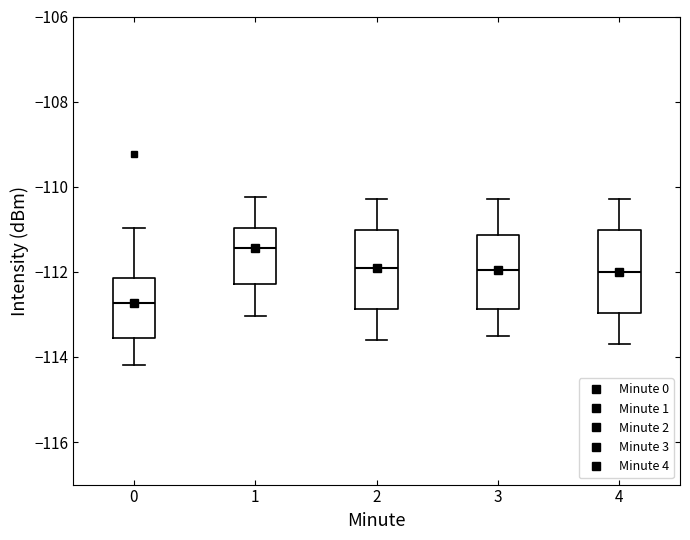

Which box has the highest median line?

1